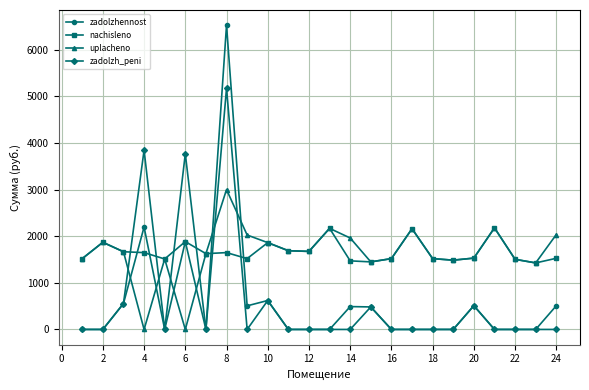

Rank the series by their maximum value, from lowest to highest.

nachisleno, uplacheno, zadolzh_peni, zadolzhennost